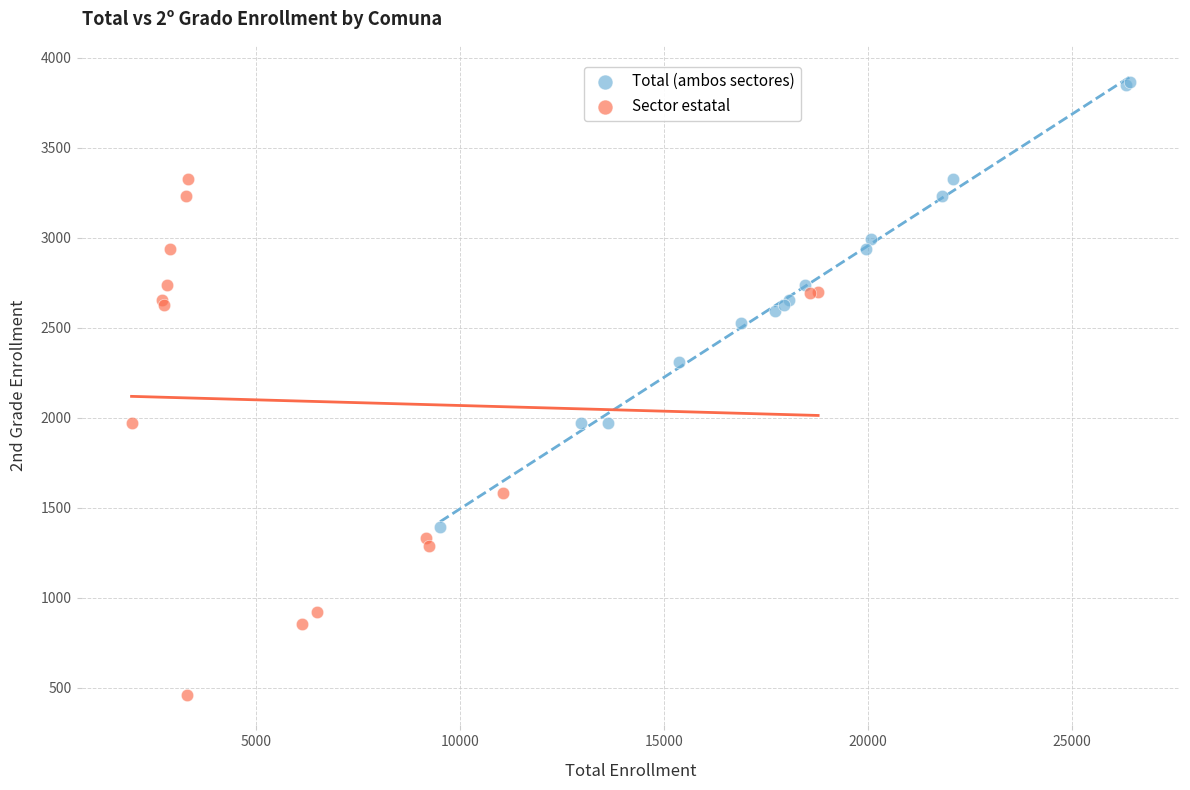

Which series has the largest Y range (max minus min)?

Sector estatal